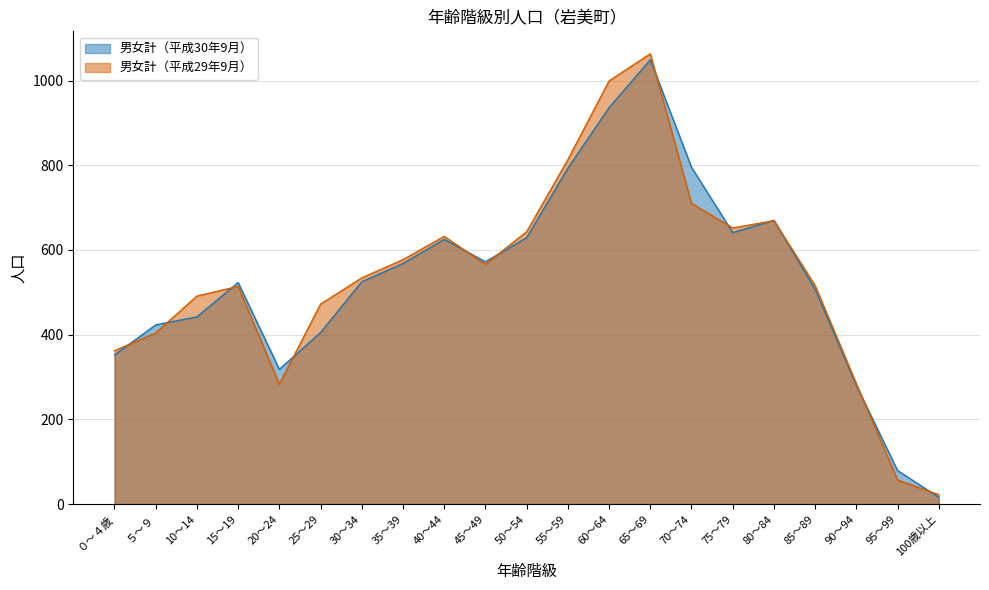

The 男女計（平成29年9月） series shows 669 at 80～84. True or false?

True